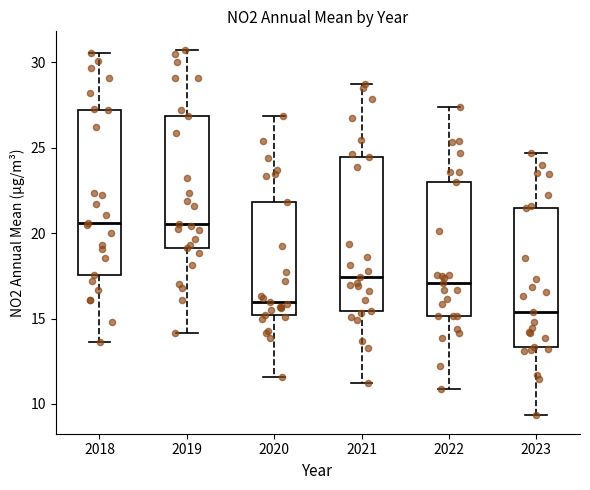

Where does the median line of the box at x = 2019 sit on the y-axis? The values are not printed on the chart, so give them approximately, as read against the axis.

20.5